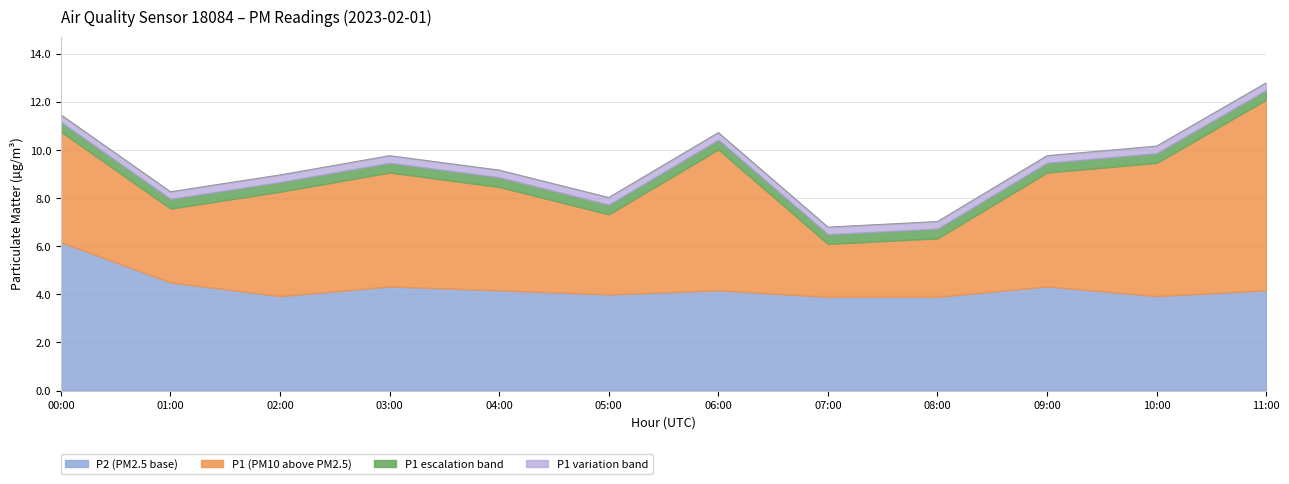

At which category is the sum across all series the highest?

11:00